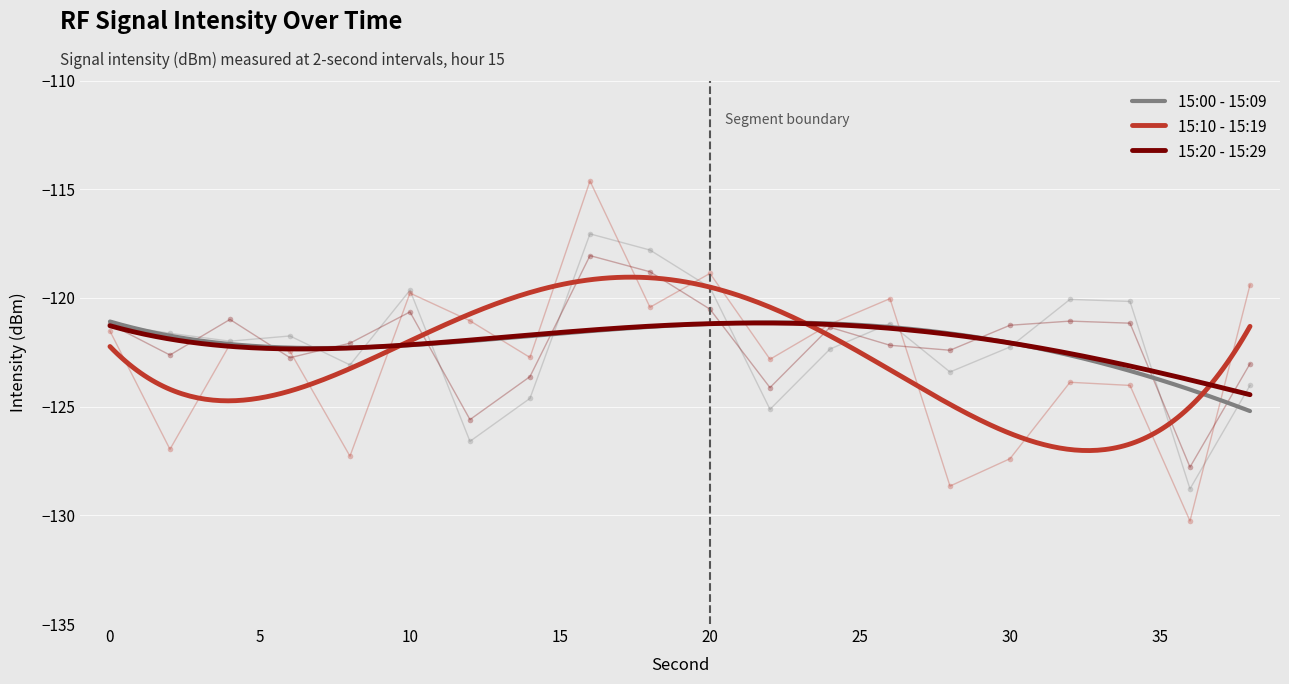

Which series has the widest spread of values?

15:10 - 15:19